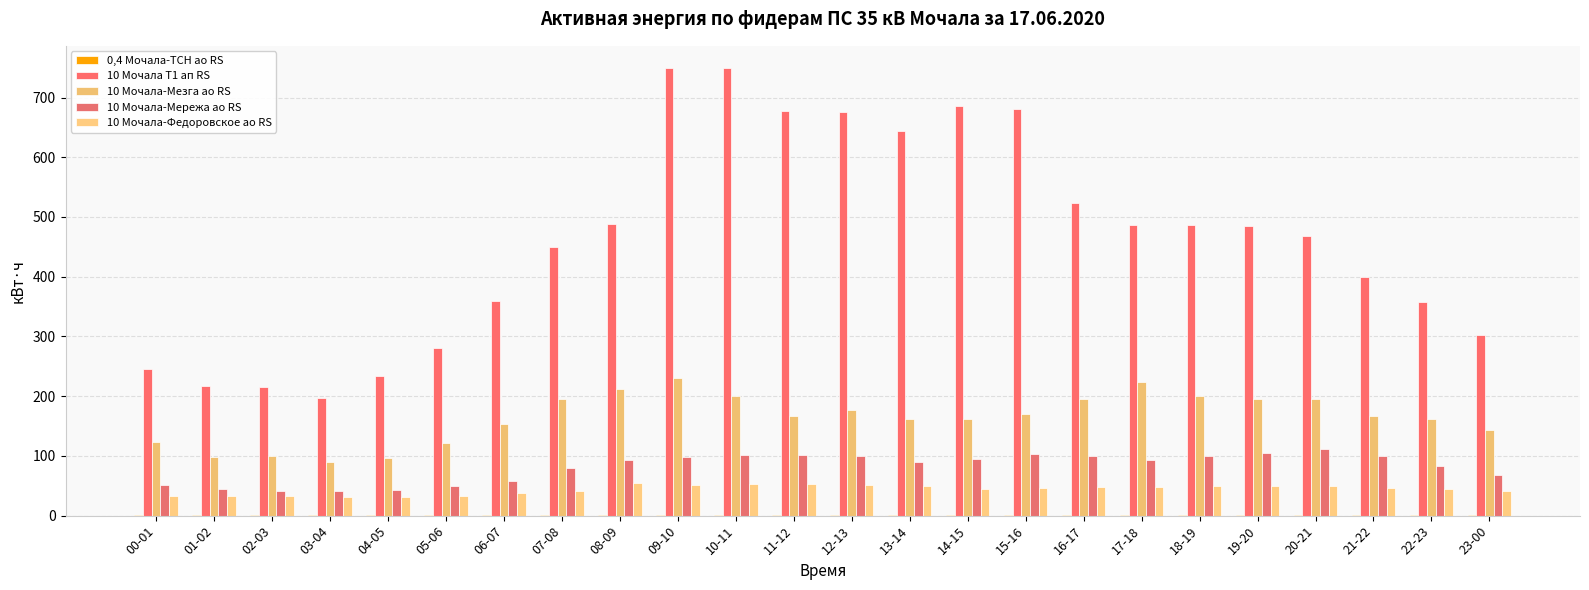

True or false: 10 Мочала-Мезга ао RS has a value of 115.3 at 07-08.

False